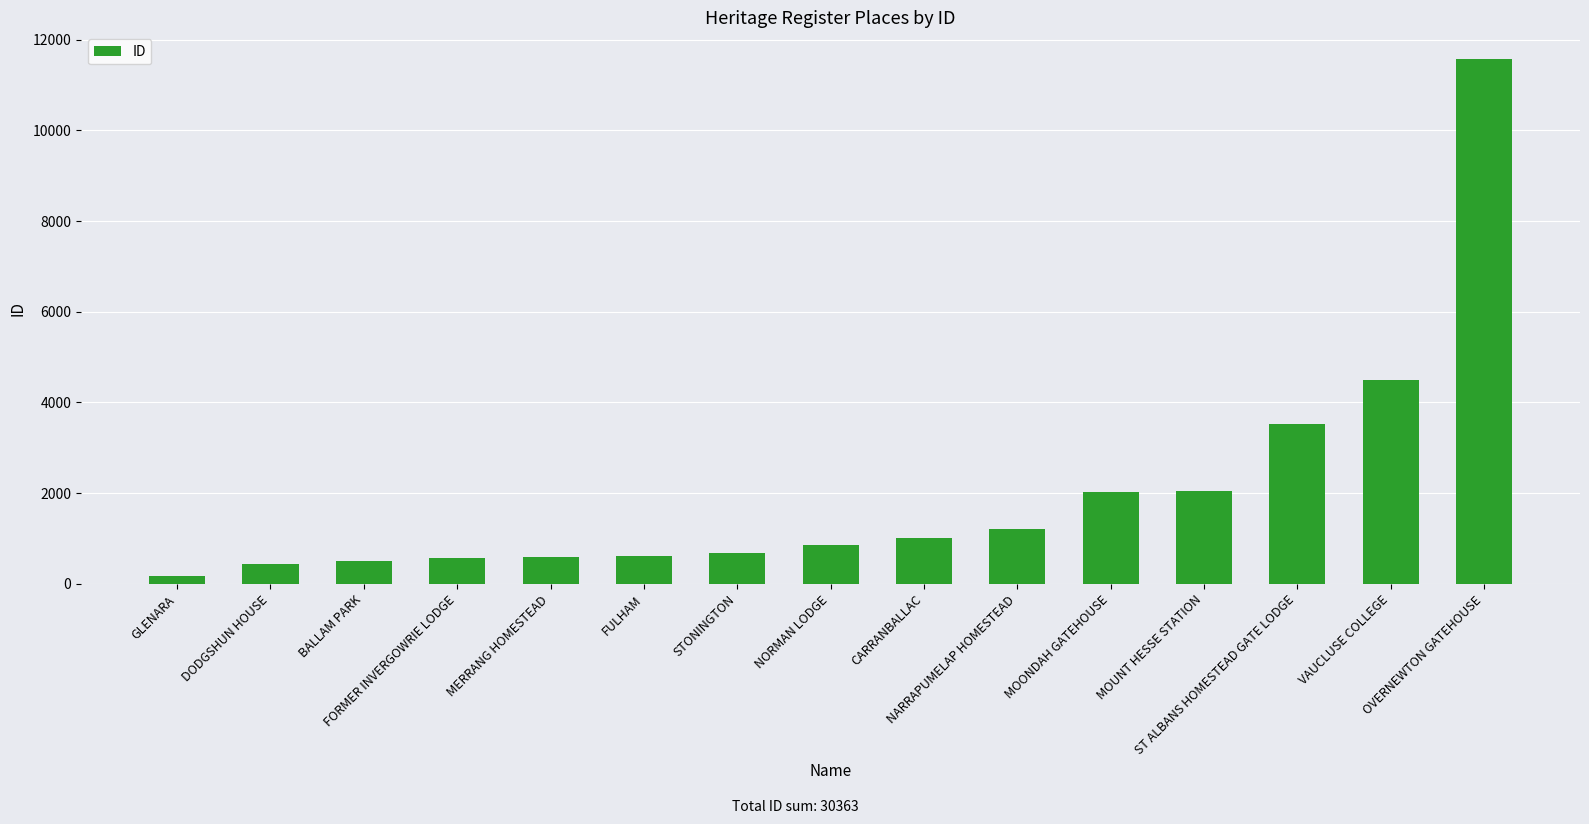

What position from the right is VAUCLUSE COLLEGE?

2